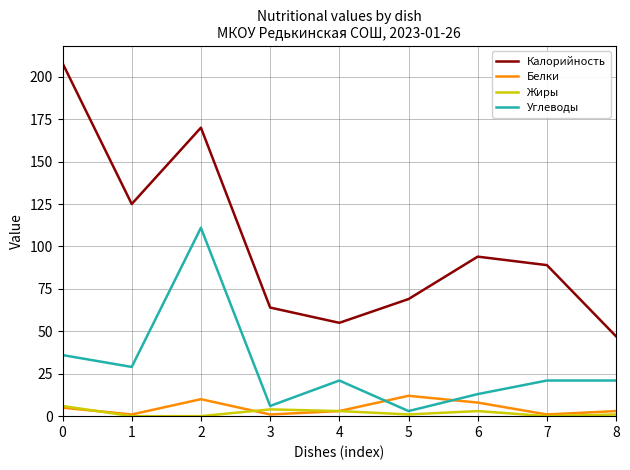

True or false: Белки and Калорийность intersect in this chart.

False